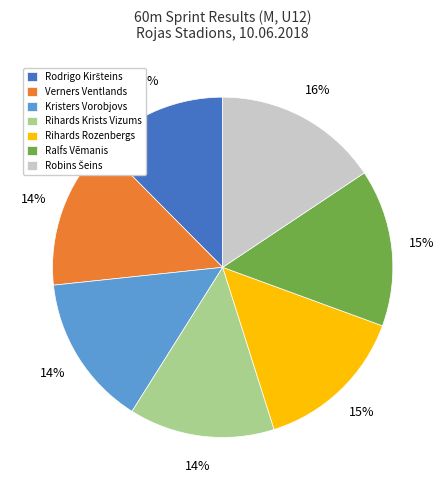

The Verners Ventlands slice represents 14% of the pie. True or false?

True